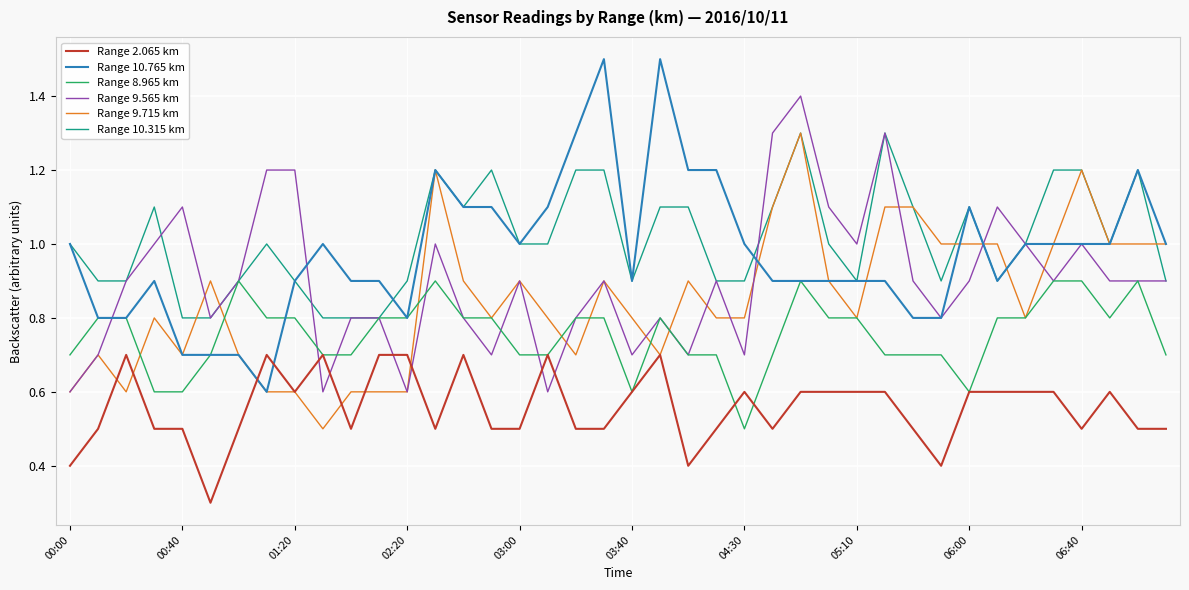

How many intersections are there between Range 9.565 km and Range 2.065 km?

6